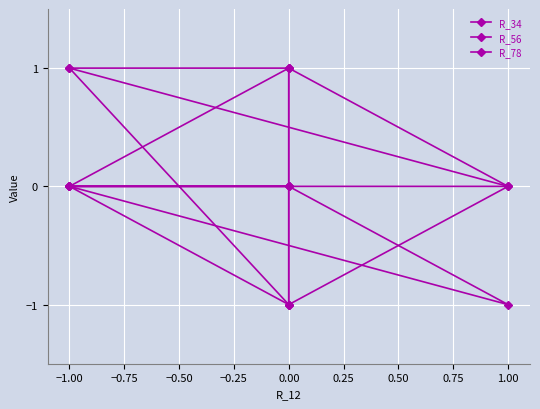

What is the lowest value of the R_78 series?

-1